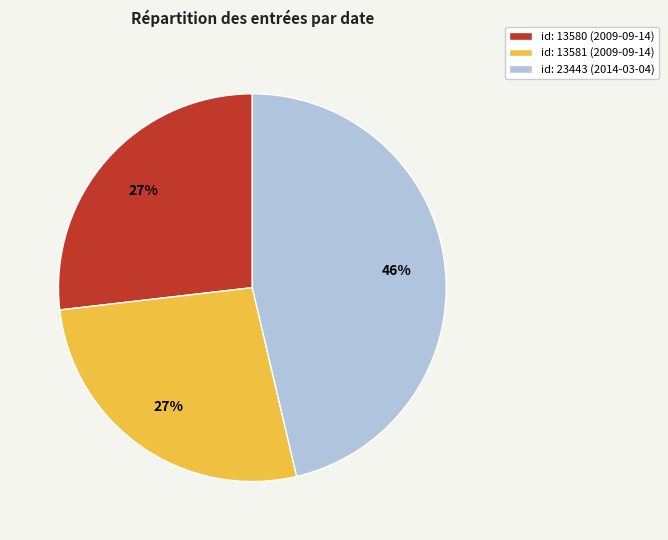

Does any single category account for the majority?

No